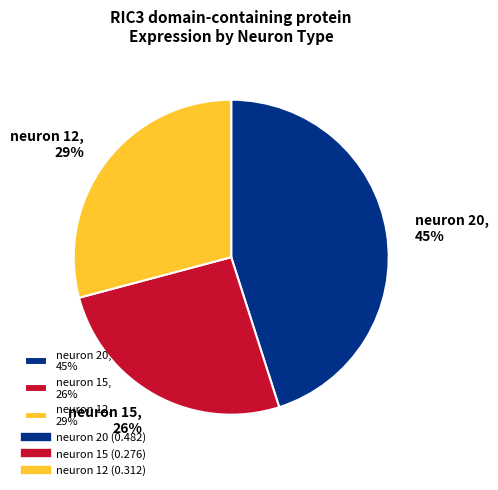

Which has a higher value, neuron 20 or neuron 15?

neuron 20